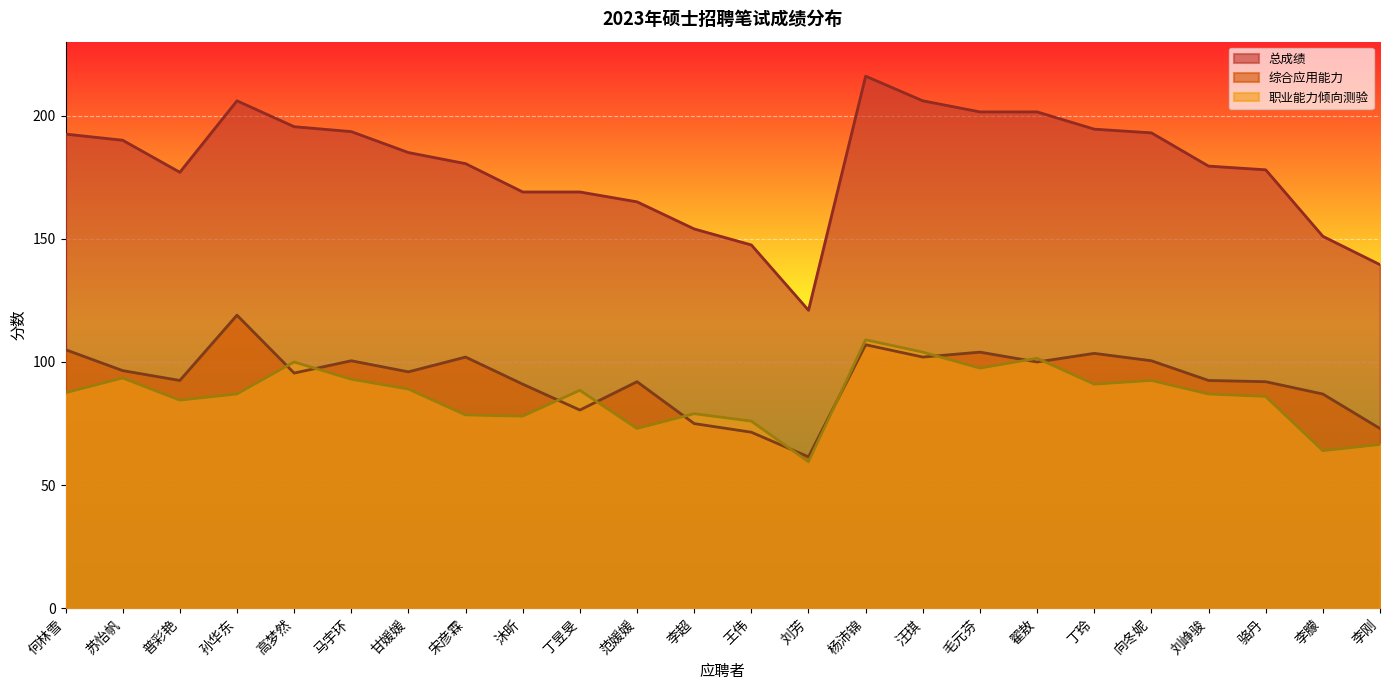

What is the value of the 职业能力倾向测验 point at the 18th from the left?

101.5